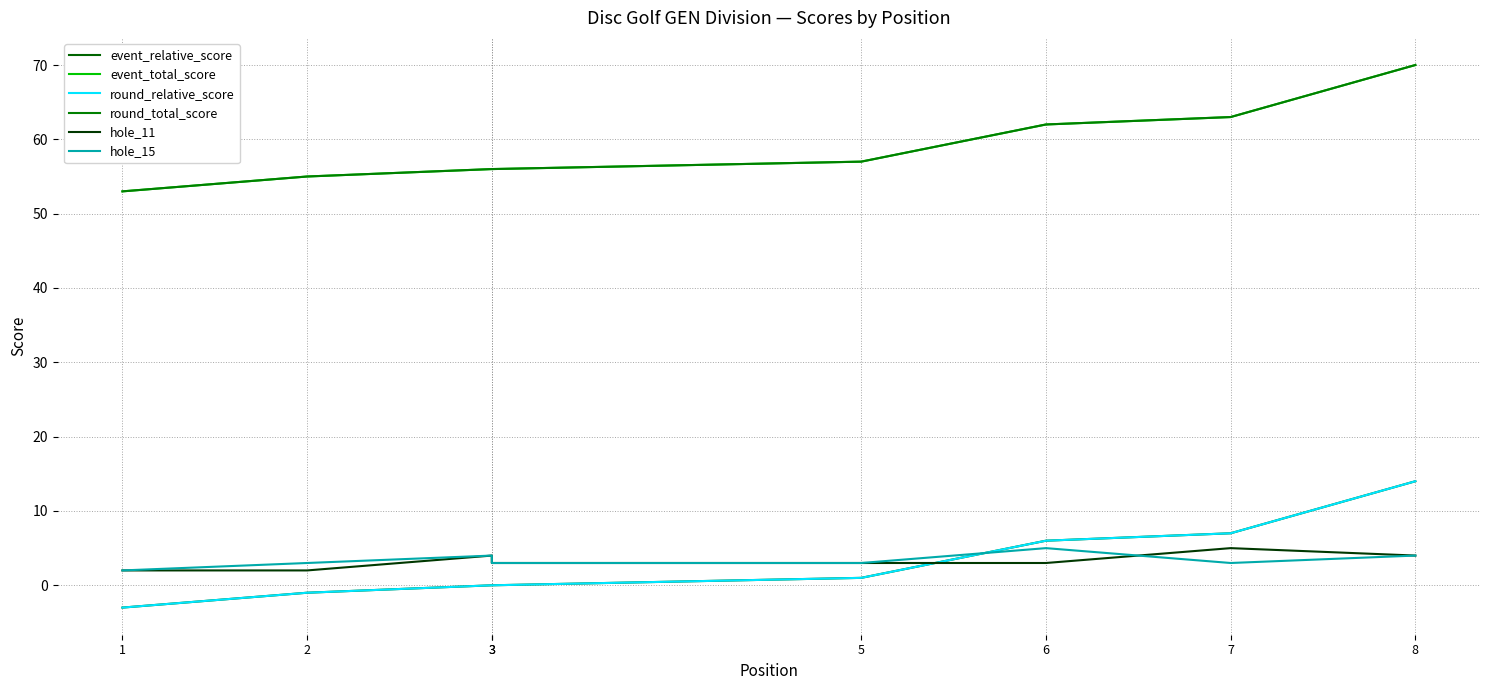

In hole_11, how many points are higher than both neighbors (excluding endpoints)?

2